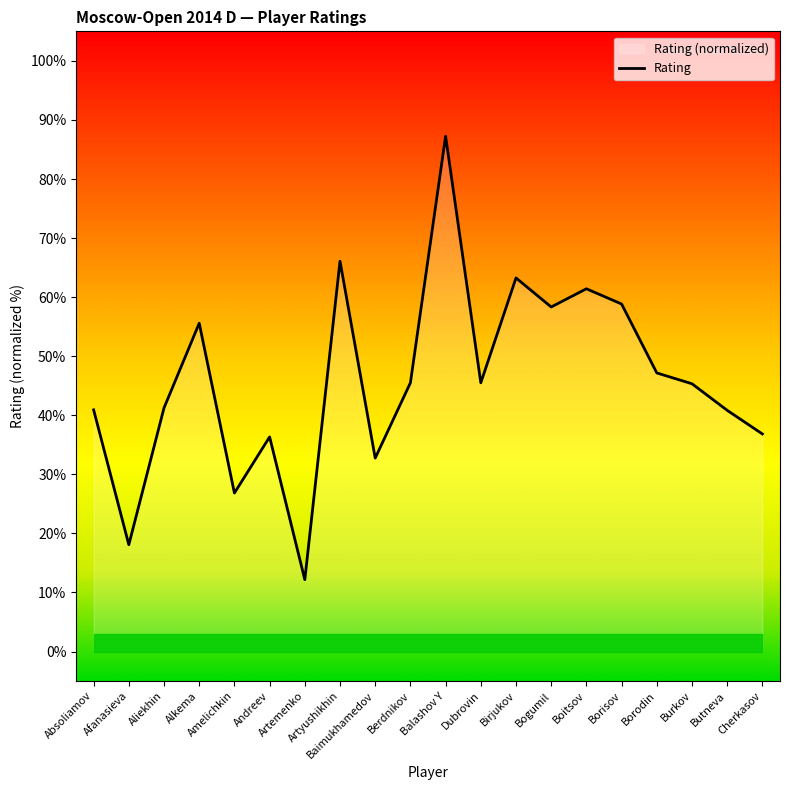

At which label is the value closest to 49?

Borodin